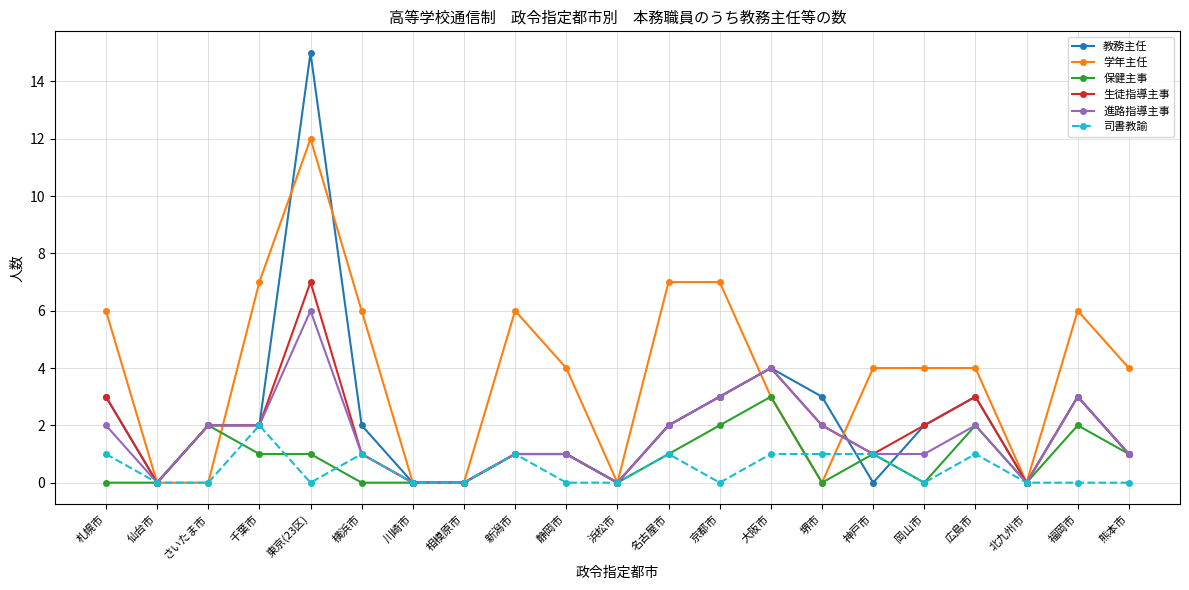

The 司書教諭 series shows -1 at 浜松市. True or false?

False